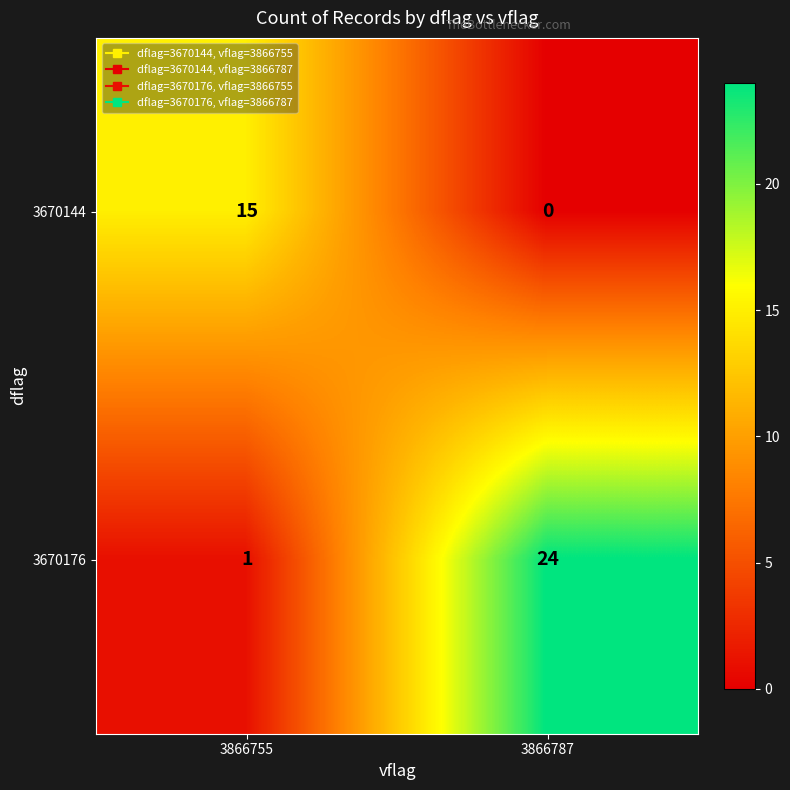

What is the sum of the 3670176 values at 3866755 and 3866787?

25